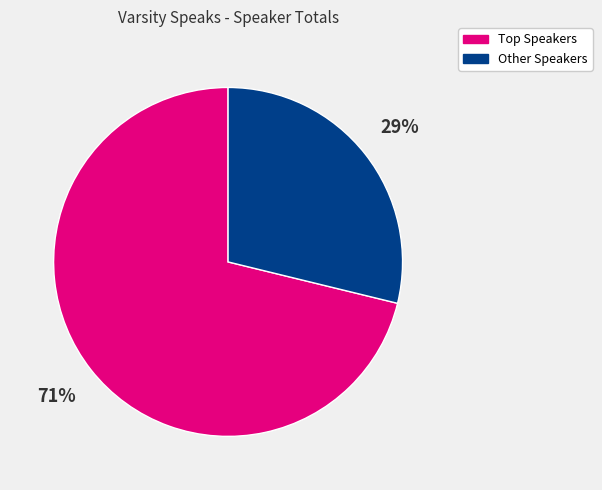

How many slices are in this pie chart?

2